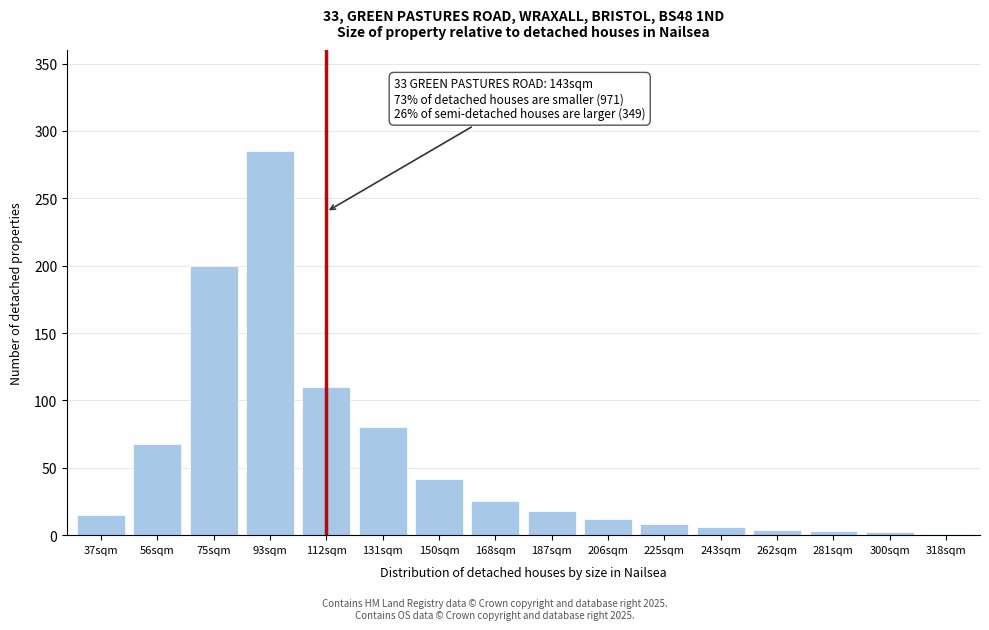

At which label is the value closest to 143?

112sqm